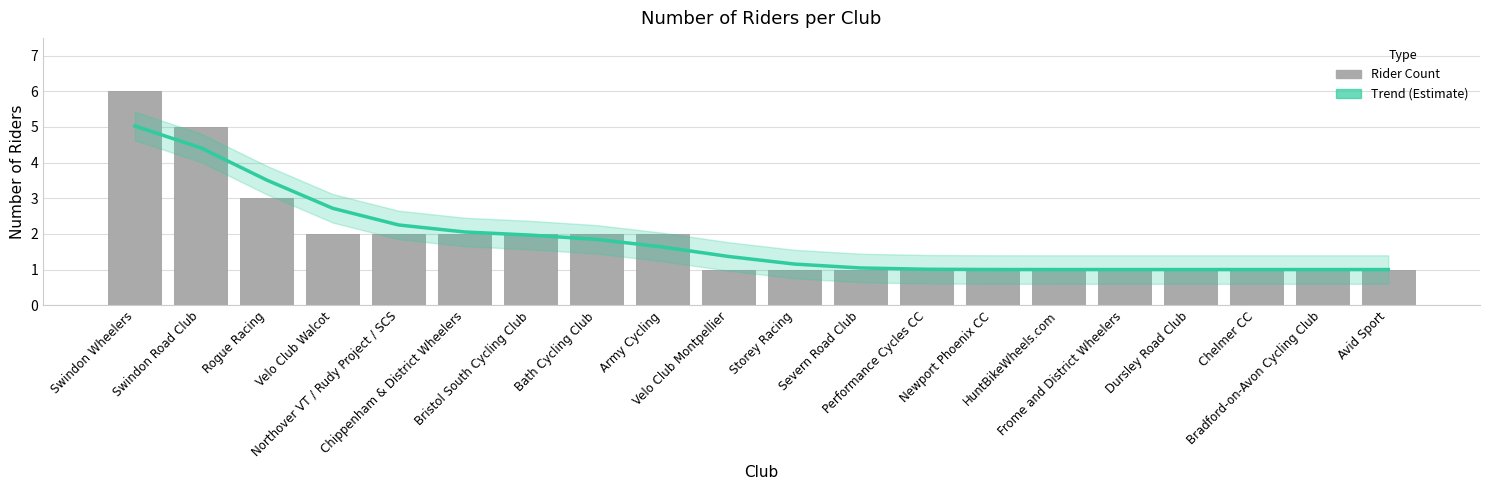

What position from the left is Velo Club Walcot?

4